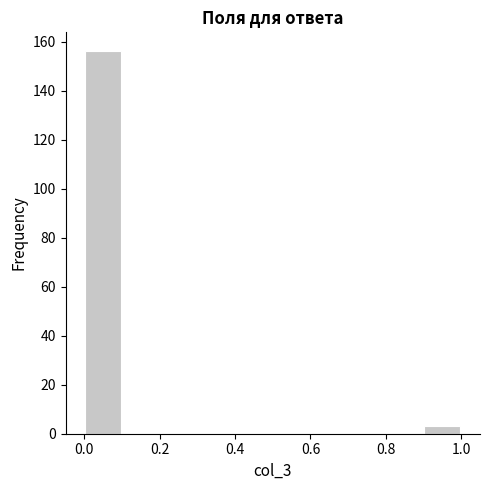

What is the height of the bar covering 0.9 to 1.0 on the x-axis? The values are not printed on the chart, so give them approximately, as read against the axis.

4